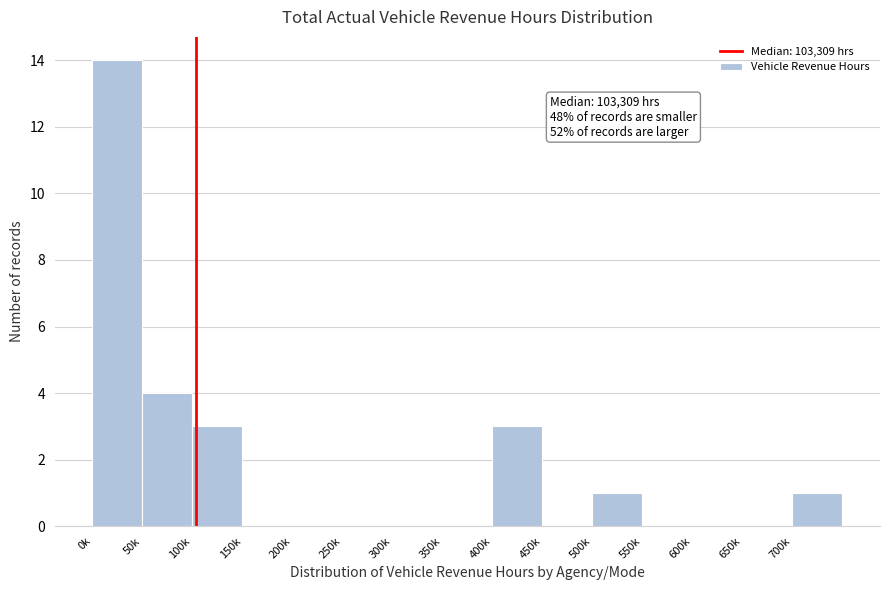

Reading left to right, extract all data points from this chart.

0k=14	50k=4	100k=3	150k=0	200k=0	250k=0	300k=0	350k=0	400k=3	450k=0	500k=1	550k=0	600k=0	650k=0	700k=1